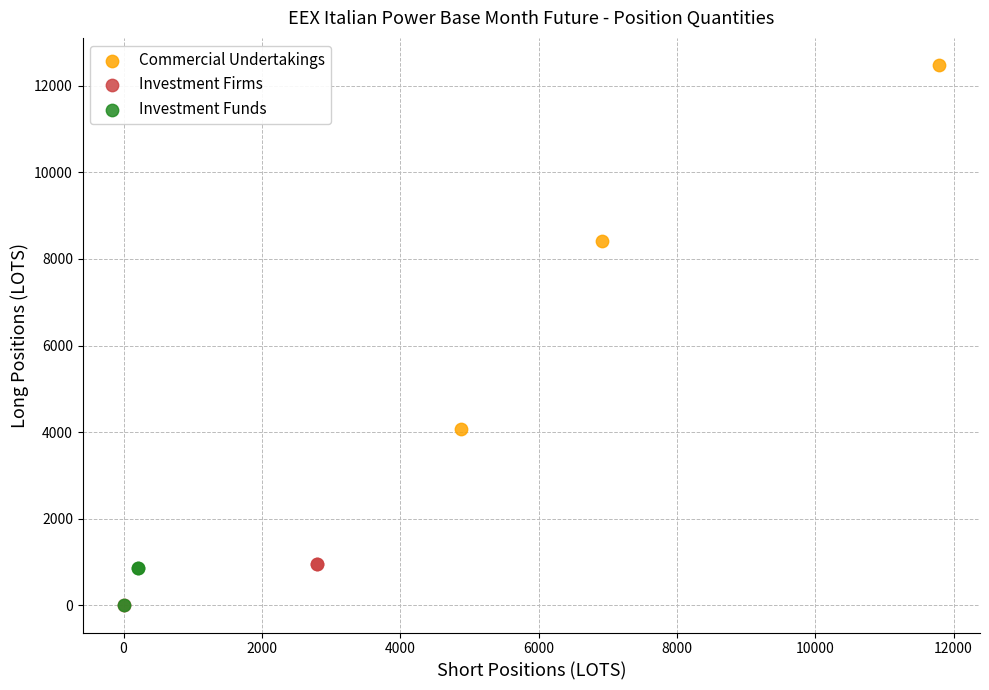

Which series reaches the maximum Y coordinate?

Commercial Undertakings